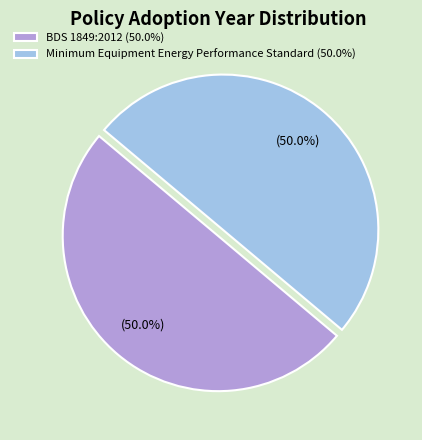

Approximately how many times larger is the value at BDS 1849:2012 (50.0%) compared to Minimum Equipment Energy Performance Standard (50.0%)?

1.0